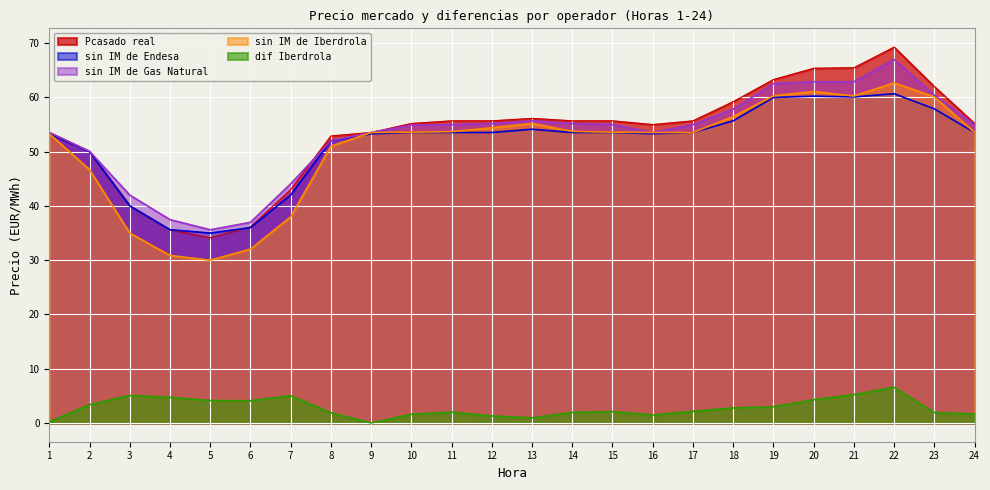

True or false: sin IM de Iberdrola and sin IM de Gas Natural intersect in this chart.

False